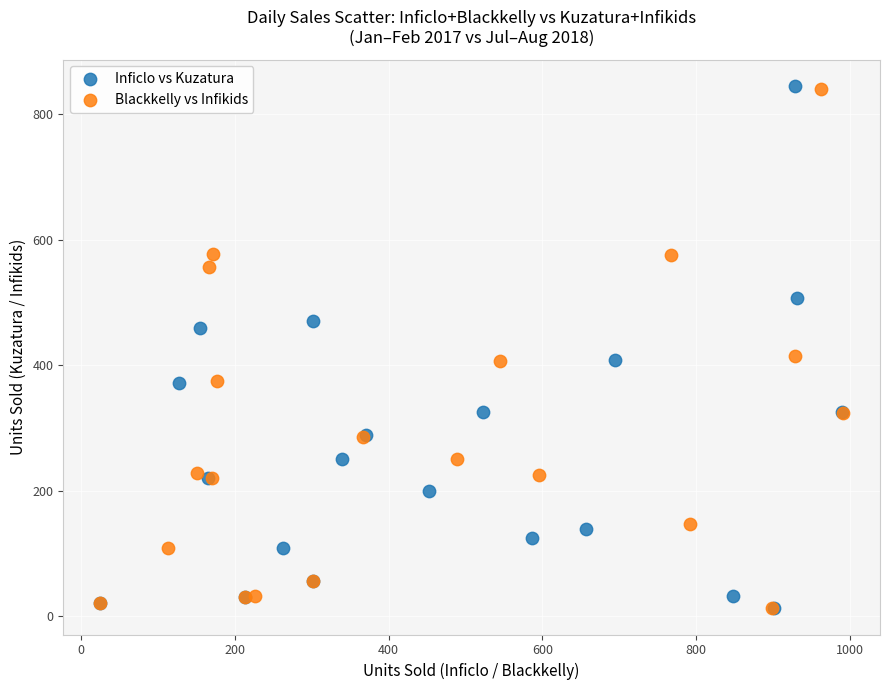

Which series has the largest Y range (max minus min)?

Inficlo vs Kuzatura